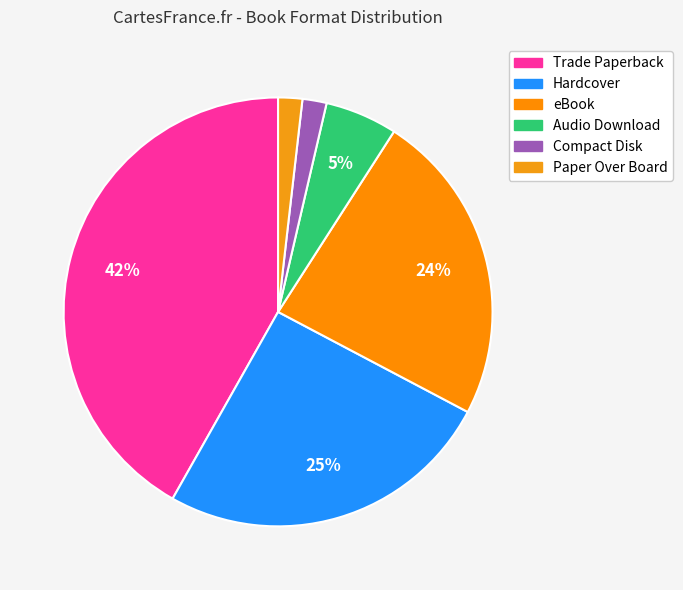

How many segments does this pie chart have?

6